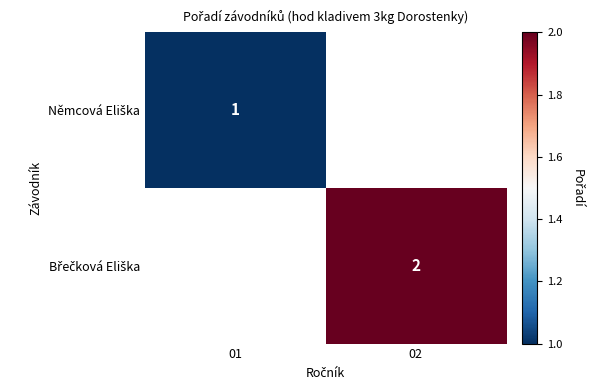

Is the value of Němcová Eliška at 01 greater than the value of Břečková Eliška at 02?

No